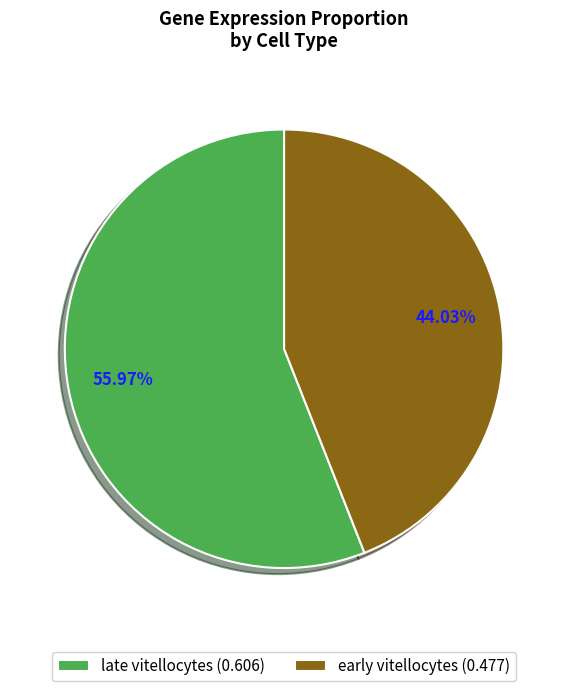

To the nearest percent, what is the difference between the late vitellocytes and early vitellocytes slice percentages?

12%